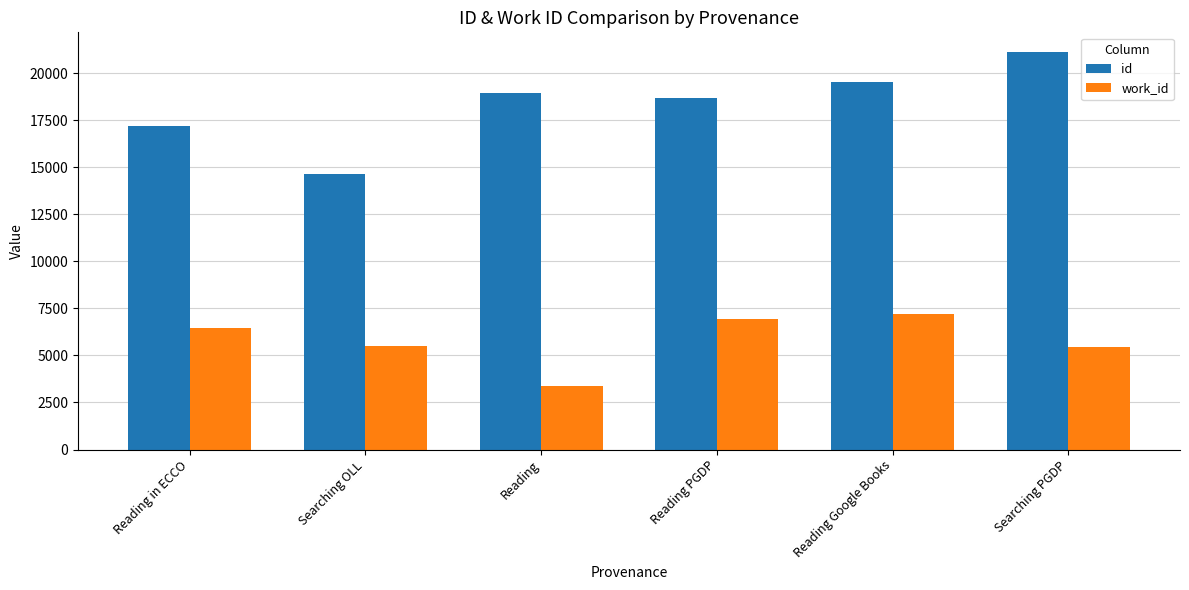

What is the difference between the second highest and minimum values in the id series?

4882